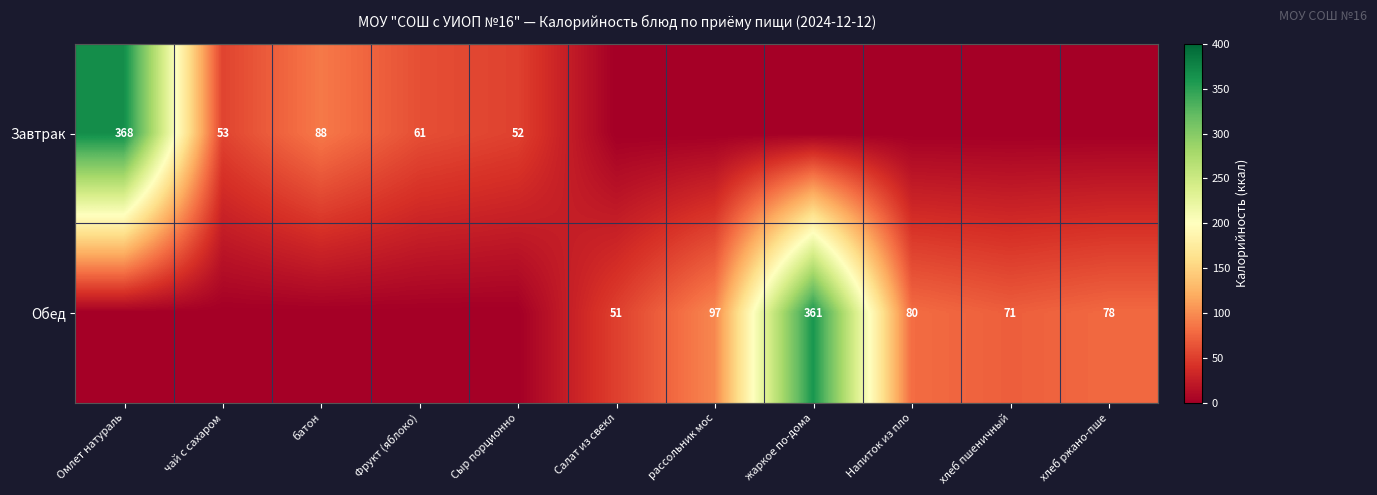

How many series are shown in this chart?

2